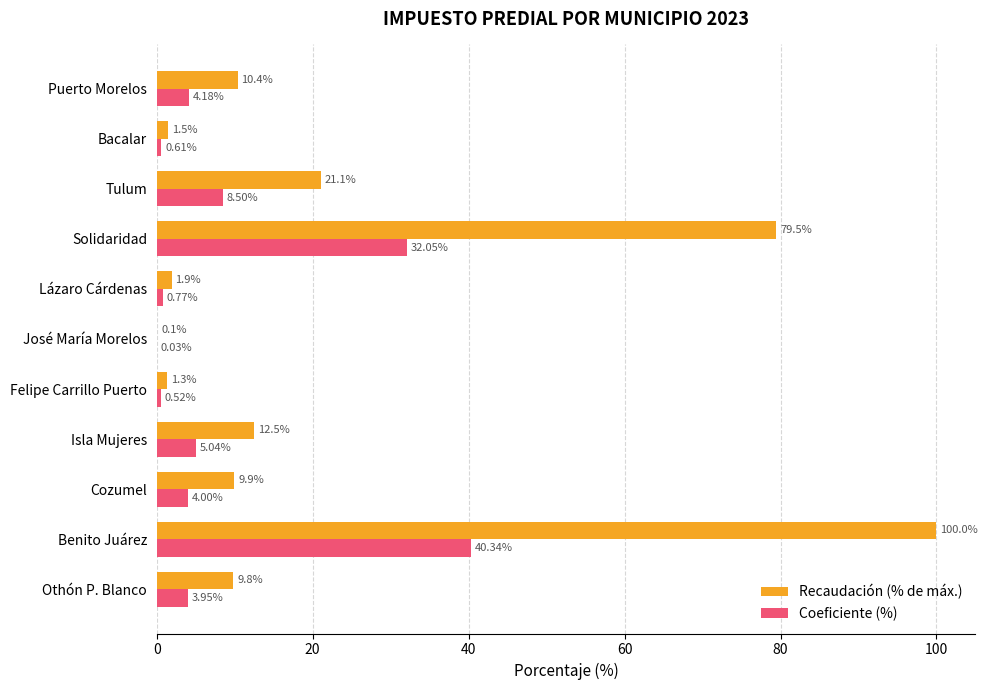

At which category is the sum across all series the highest?

Benito Juárez